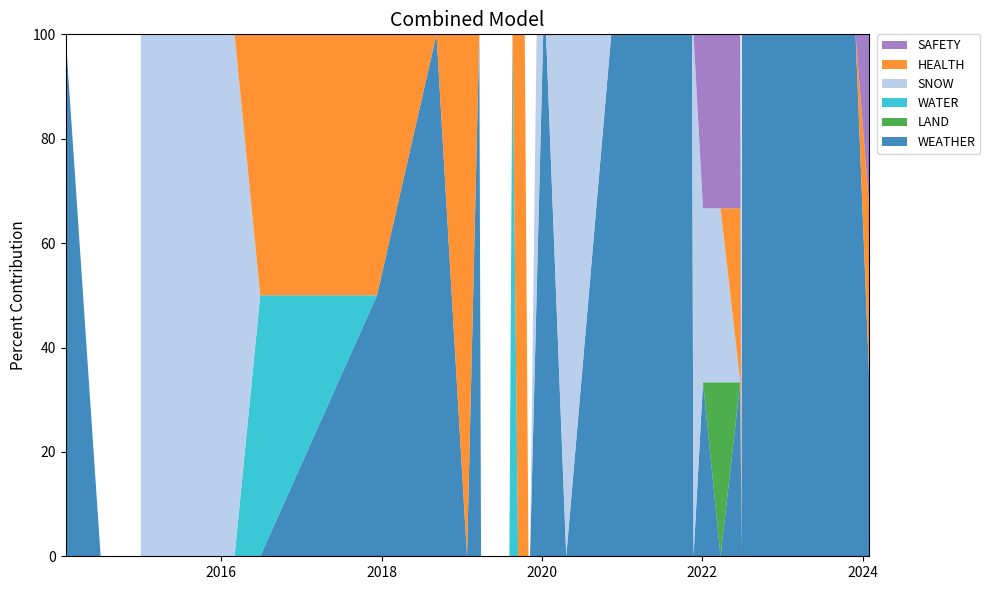

Reading left to right, extract all data points from this chart.

WEATHER: 2014-01-22=1	2014-07-01=0	2014-12-31=0	2014-12-31=0	2016-03-02=0	2016-06-27=0	2017-12-11=1	2018-09-08=1	2019-01-25=0	2019-03-22=1	2019-03-30=0	2019-07-04=0	2019-07-05=0	2019-07-07=0	2019-07-19=0	2019-08-06=0	2019-08-20=0	2019-09-15=0	2019-10-15=0	2019-11-01=0	2019-11-08=0	2019-12-08=1	2020-01-07=1	2020-01-20=1	2020-04-21=0	2020-11-12=1	2021-04-08=1	2021-04-09=1	2021-11-15=1	2021-11-22=0	2022-01-04=1	2022-03-25=0	2022-06-23=1	2022-06-29=0	2022-06-30=1	2023-07-13=1	2023-11-30=1	2024-02-01=1	2024-02-01=1	2024-02-01=1
LAND: 2014-01-22=0	2014-07-01=0	2014-12-31=0	2014-12-31=0	2016-03-02=0	2016-06-27=0	2017-12-11=0	2018-09-08=0	2019-01-25=0	2019-03-22=0	2019-03-30=0	2019-07-04=0	2019-07-05=0	2019-07-07=0	2019-07-19=0	2019-08-06=0	2019-08-20=0	2019-09-15=0	2019-10-15=0	2019-11-01=0	2019-11-08=0	2019-12-08=0	2020-01-07=0	2020-01-20=0	2020-04-21=0	2020-11-12=0	2021-04-08=0	2021-04-09=0	2021-11-15=0	2021-11-22=0	2022-01-04=0	2022-03-25=1	2022-06-23=0	2022-06-29=0	2022-06-30=0	2023-07-13=0	2023-11-30=0	2024-02-01=0	2024-02-01=0	2024-02-01=0
WATER: 2014-01-22=0	2014-07-01=0	2014-12-31=0	2014-12-31=0	2016-03-02=0	2016-06-27=1	2017-12-11=0	2018-09-08=0	2019-01-25=0	2019-03-22=0	2019-03-30=0	2019-07-04=0	2019-07-05=0	2019-07-07=0	2019-07-19=0	2019-08-06=0	2019-08-20=1	2019-09-15=0	2019-10-15=0	2019-11-01=0	2019-11-08=0	2019-12-08=0	2020-01-07=0	2020-01-20=0	2020-04-21=0	2020-11-12=0	2021-04-08=0	2021-04-09=0	2021-11-15=0	2021-11-22=0	2022-01-04=0	2022-03-25=0	2022-06-23=0	2022-06-29=0	2022-06-30=0	2023-07-13=0	2023-11-30=0	2024-02-01=0	2024-02-01=0	2024-02-01=0
SNOW: 2014-01-22=0	2014-07-01=0	2014-12-31=0	2014-12-31=1	2016-03-02=1	2016-06-27=0	2017-12-11=0	2018-09-08=0	2019-01-25=0	2019-03-22=0	2019-03-30=0	2019-07-04=0	2019-07-05=0	2019-07-07=0	2019-07-19=0	2019-08-06=0	2019-08-20=0	2019-09-15=0	2019-10-15=0	2019-11-01=0	2019-11-08=0	2019-12-08=1	2020-01-07=0	2020-01-20=0	2020-04-21=1	2020-11-12=0	2021-04-08=0	2021-04-09=0	2021-11-15=0	2021-11-22=1	2022-01-04=1	2022-03-25=1	2022-06-23=0	2022-06-29=0	2022-06-30=0	2023-07-13=0	2023-11-30=0	2024-02-01=0	2024-02-01=0	2024-02-01=0
HEALTH: 2014-01-22=0	2014-07-01=0	2014-12-31=0	2014-12-31=0	2016-03-02=0	2016-06-27=1	2017-12-11=1	2018-09-08=0	2019-01-25=1	2019-03-22=0	2019-03-30=0	2019-07-04=0	2019-07-05=0	2019-07-07=0	2019-07-19=0	2019-08-06=0	2019-08-20=0	2019-09-15=1	2019-10-15=1	2019-11-01=0	2019-11-08=0	2019-12-08=0	2020-01-07=0	2020-01-20=0	2020-04-21=0	2020-11-12=0	2021-04-08=0	2021-04-09=0	2021-11-15=0	2021-11-22=0	2022-01-04=0	2022-03-25=0	2022-06-23=1	2022-06-29=0	2022-06-30=0	2023-07-13=0	2023-11-30=0	2024-02-01=1	2024-02-01=0	2024-02-01=0
SAFETY: 2014-01-22=0	2014-07-01=0	2014-12-31=0	2014-12-31=0	2016-03-02=0	2016-06-27=0	2017-12-11=0	2018-09-08=0	2019-01-25=0	2019-03-22=0	2019-03-30=0	2019-07-04=0	2019-07-05=0	2019-07-07=0	2019-07-19=0	2019-08-06=0	2019-08-20=0	2019-09-15=0	2019-10-15=0	2019-11-01=0	2019-11-08=0	2019-12-08=0	2020-01-07=0	2020-01-20=0	2020-04-21=0	2020-11-12=0	2021-04-08=0	2021-04-09=0	2021-11-15=0	2021-11-22=0	2022-01-04=1	2022-03-25=1	2022-06-23=1	2022-06-29=0	2022-06-30=0	2023-07-13=0	2023-11-30=0	2024-02-01=1	2024-02-01=1	2024-02-01=0